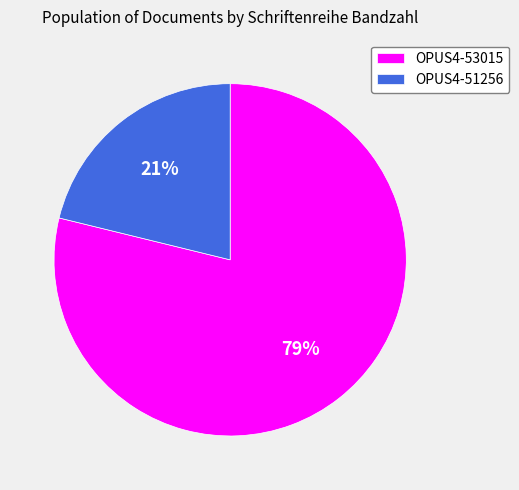

Which slice represents more than half of the pie?

OPUS4-53015